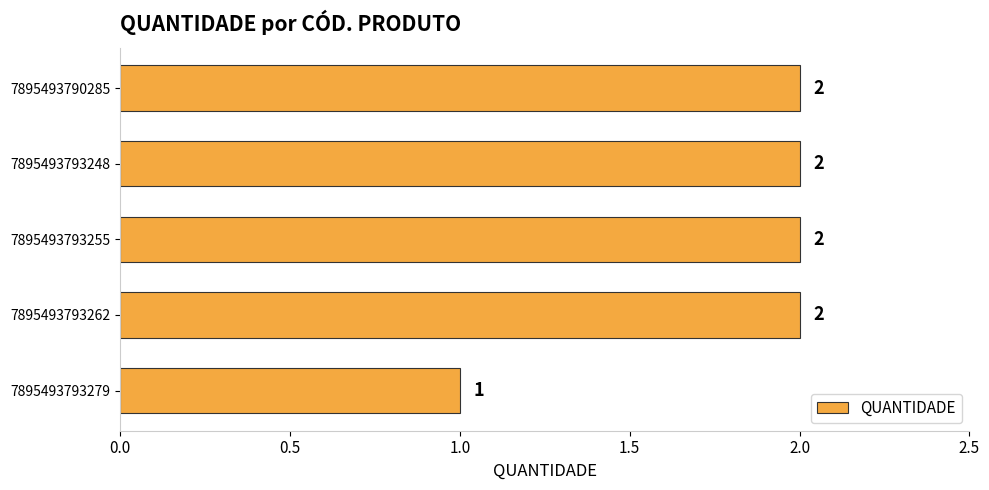

How many series are shown in this chart?

1